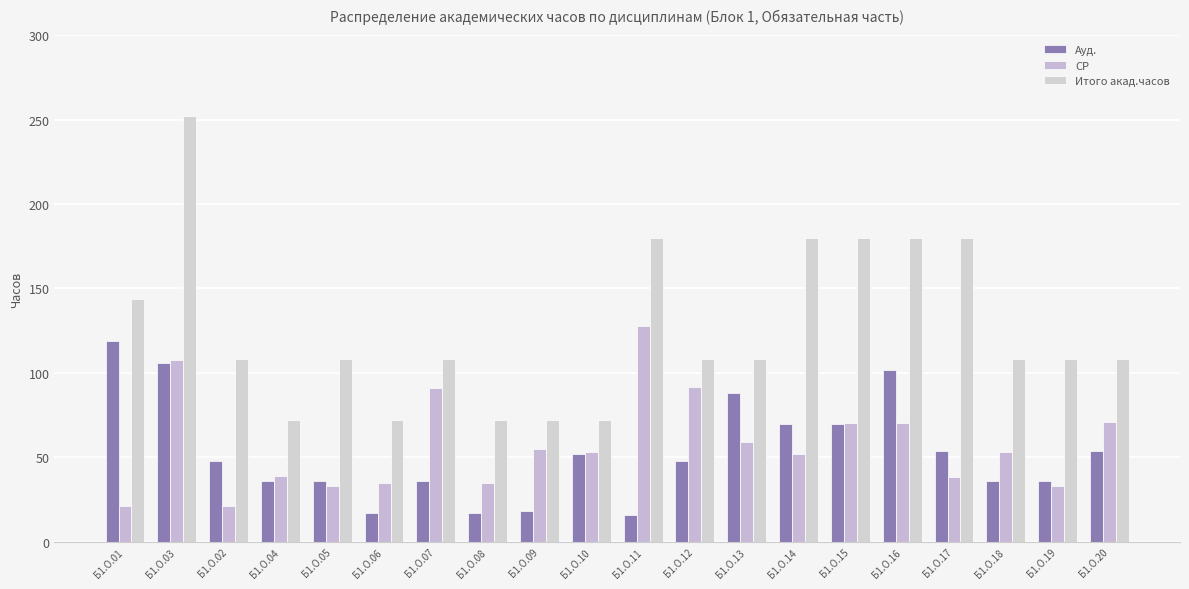

Count the number of data series in this chart.

3